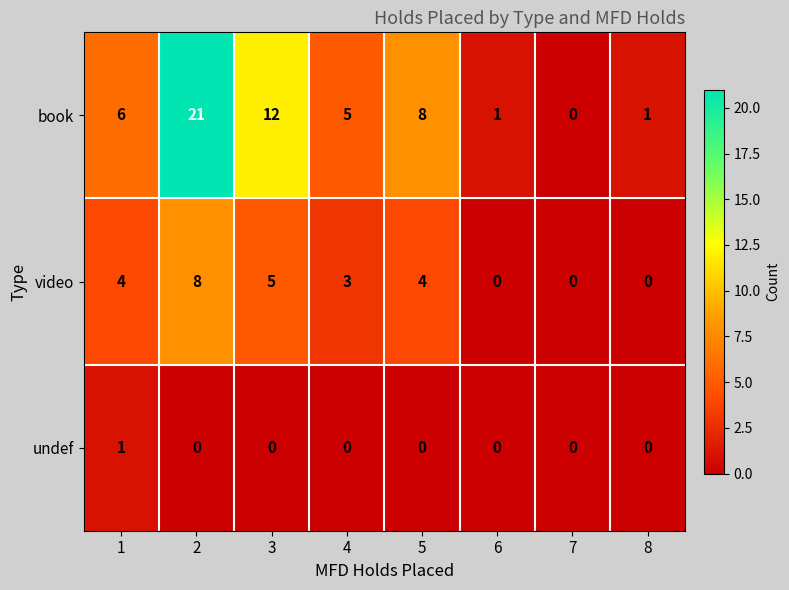

How many distinct data groups are displayed?

3